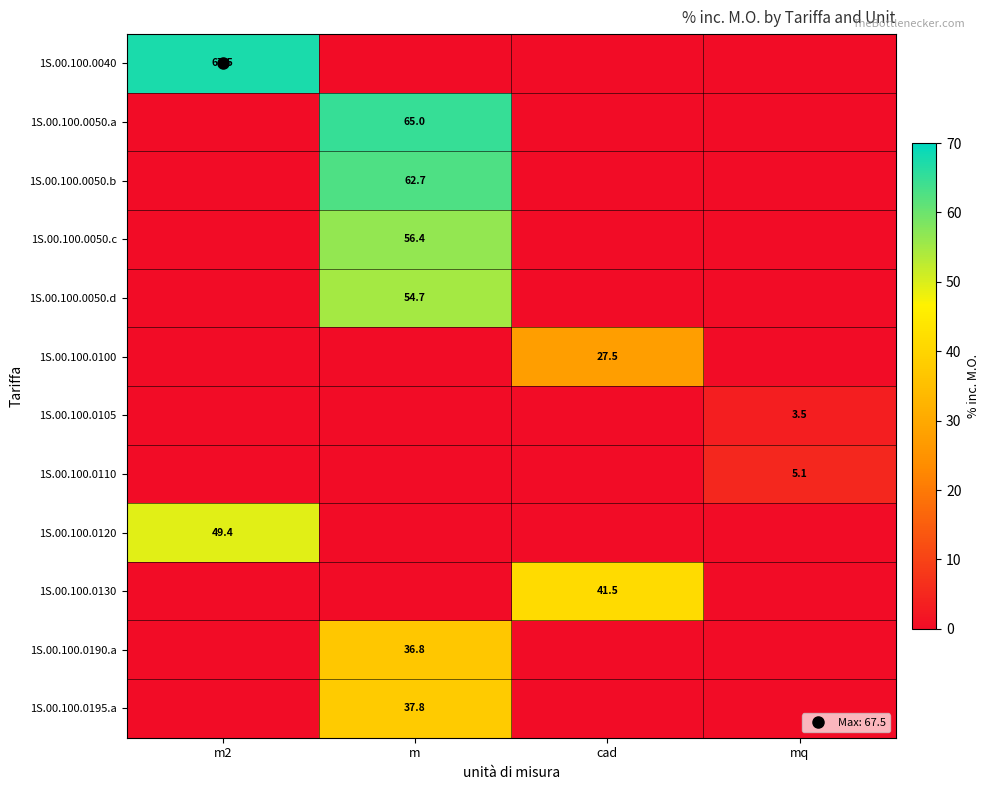

How many data points in 1S.00.100.0110 are above 0?

1